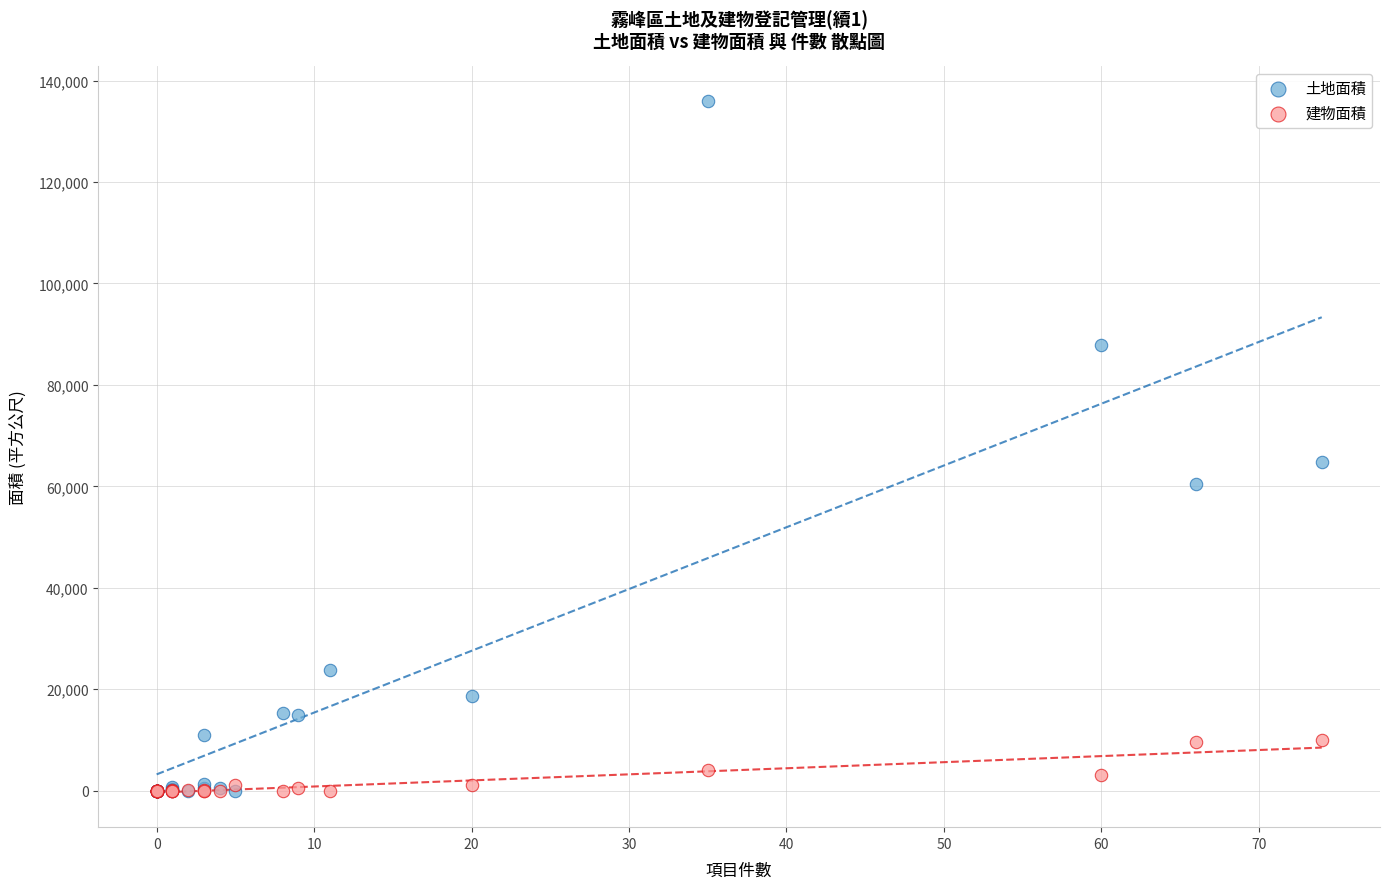

Which series has the largest Y range (max minus min)?

土地面積